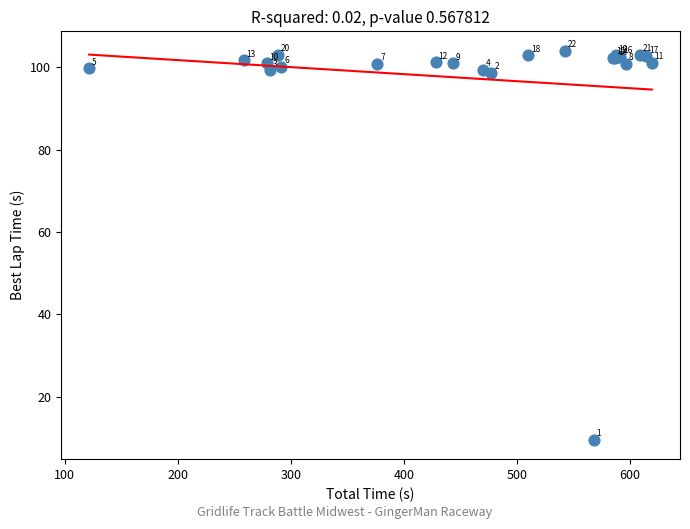

What Y value in the scatter plot is closest to 56?

98.8